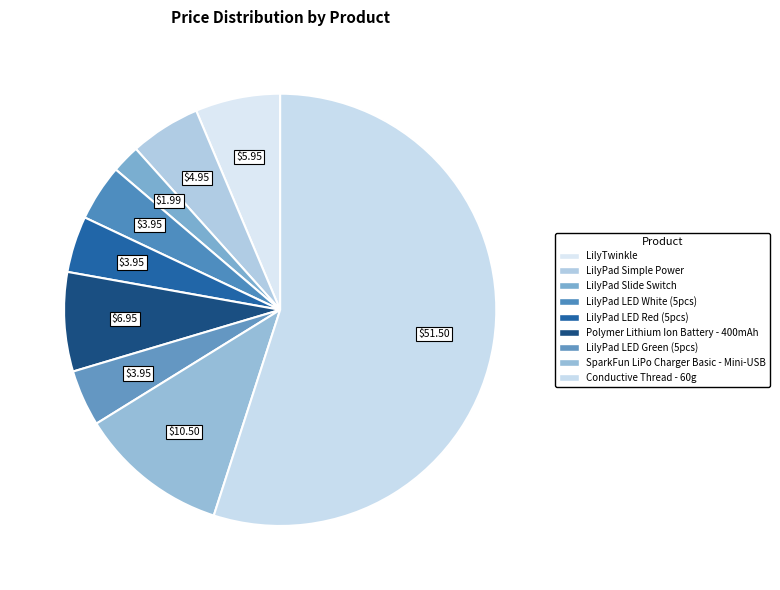

Count the number of slices in the pie.

9